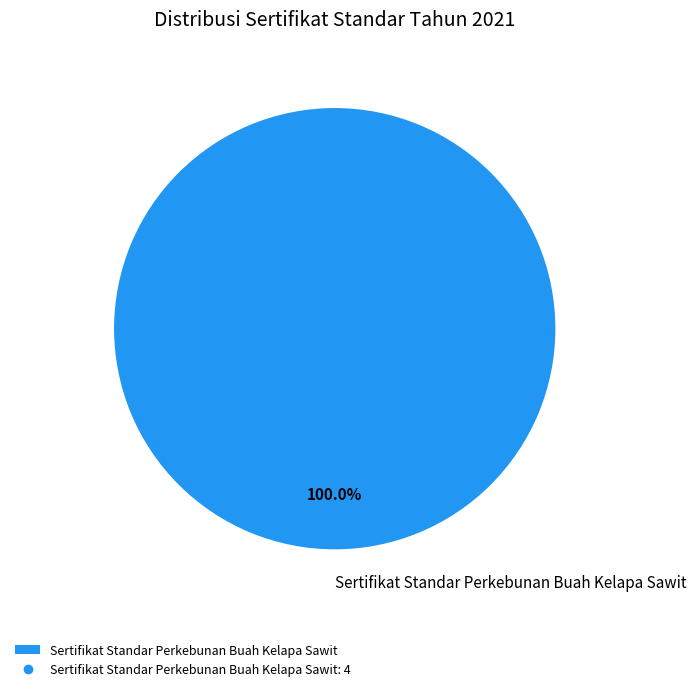

Rank the categories by value from lowest to highest.

Sertifikat Standar Perkebunan Buah Kelapa Sawit